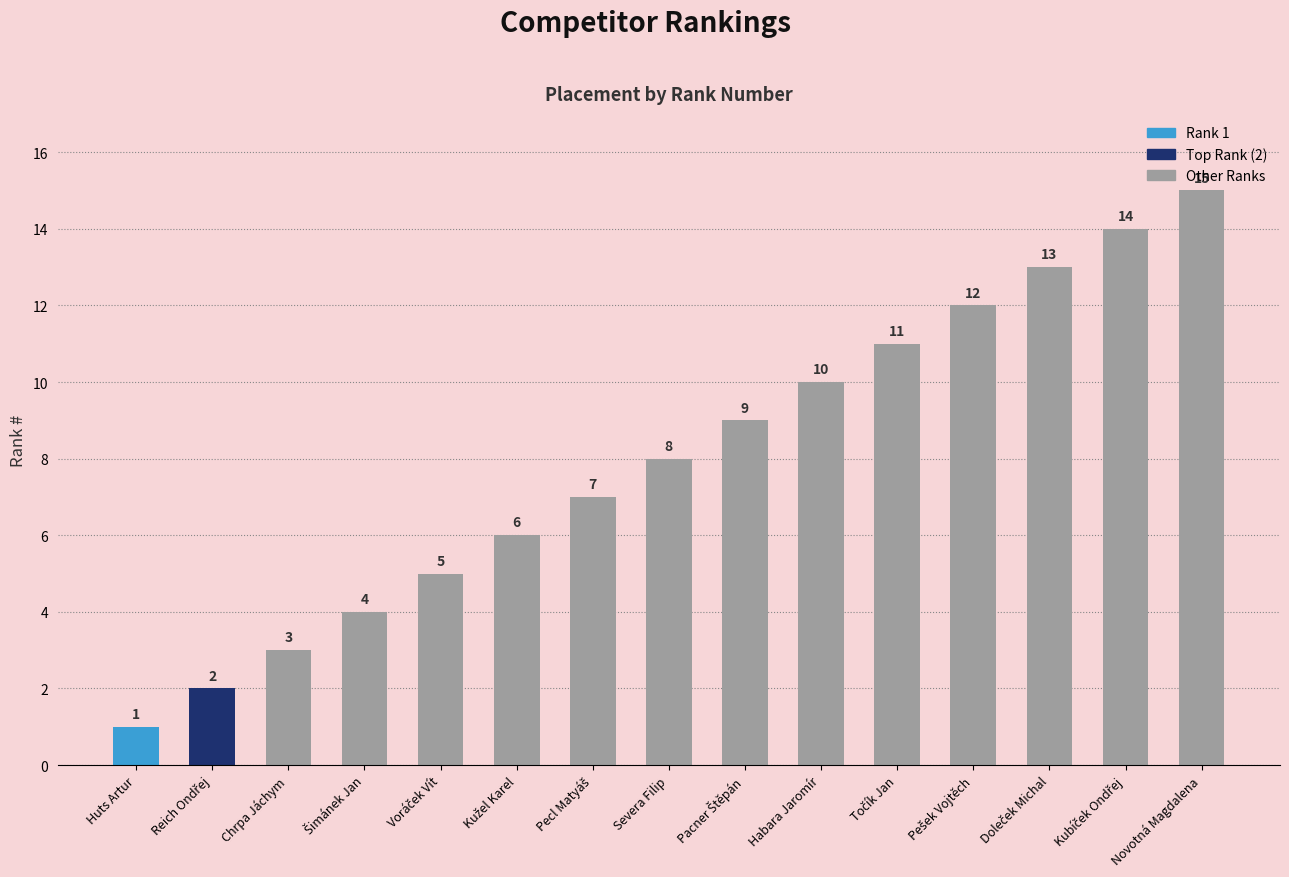

What is the difference between the maximum and minimum values?

14